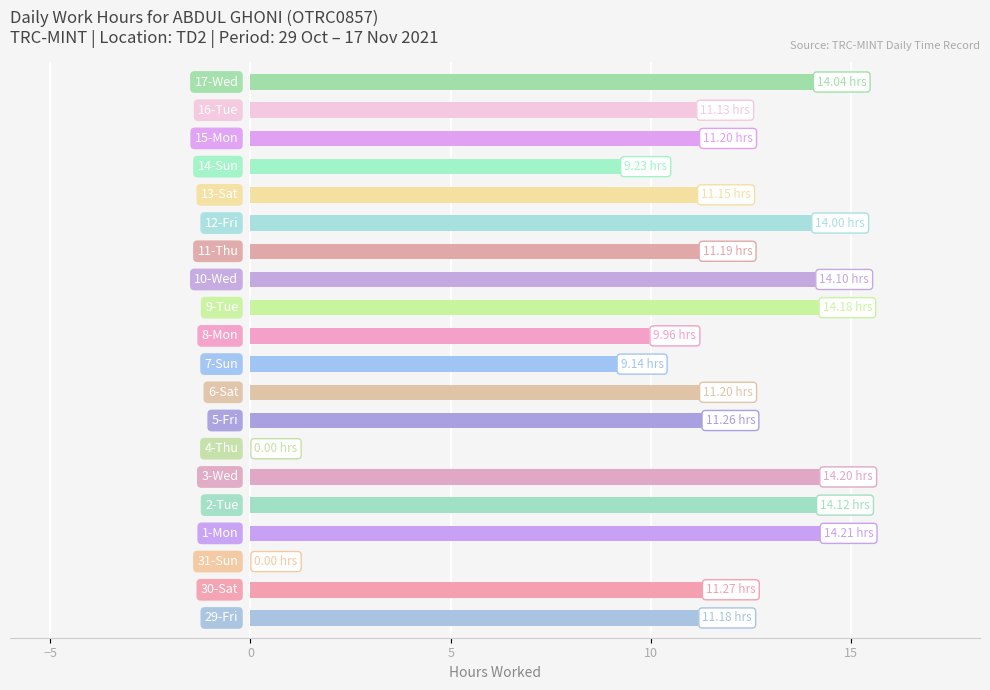

What is the sum of all values?

216.8